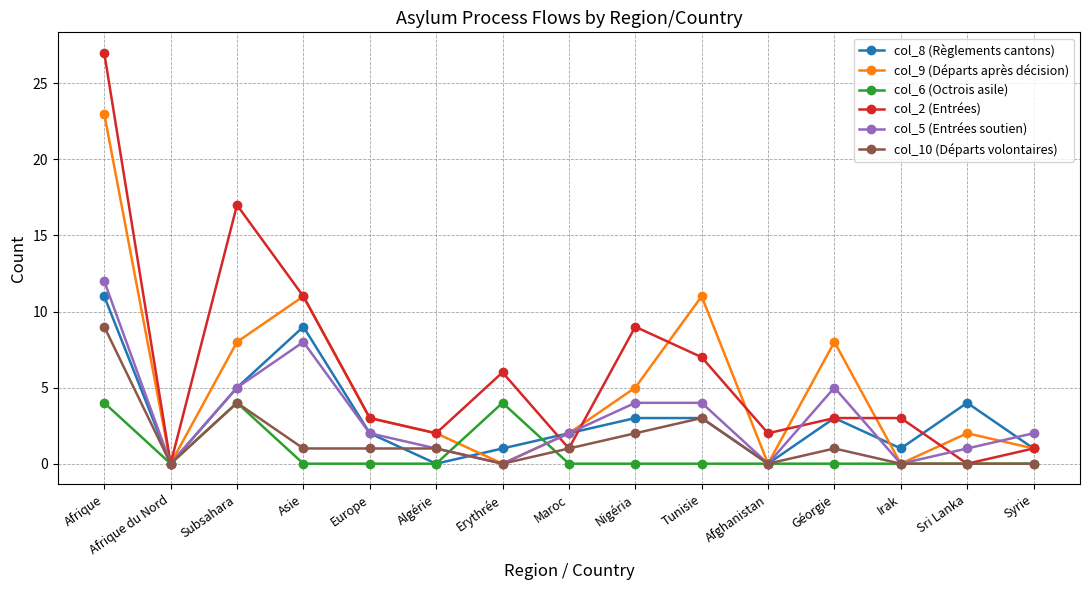

What is the difference between the col_8 (Règlements cantons) values at Nigéria and Asie?

6